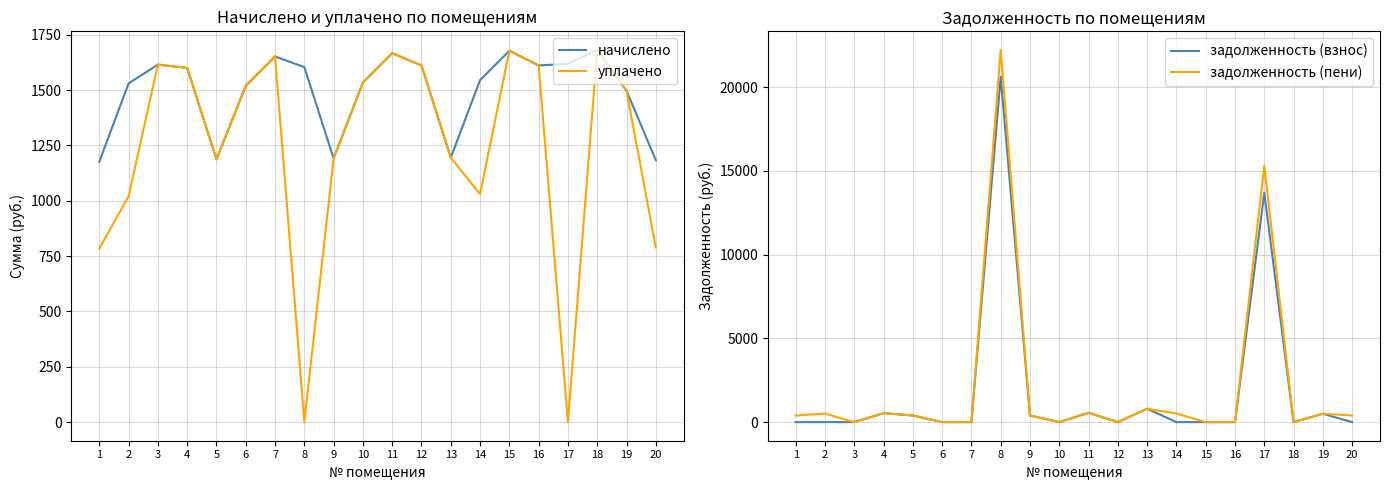

Read the уплачено value at 20.

789.0